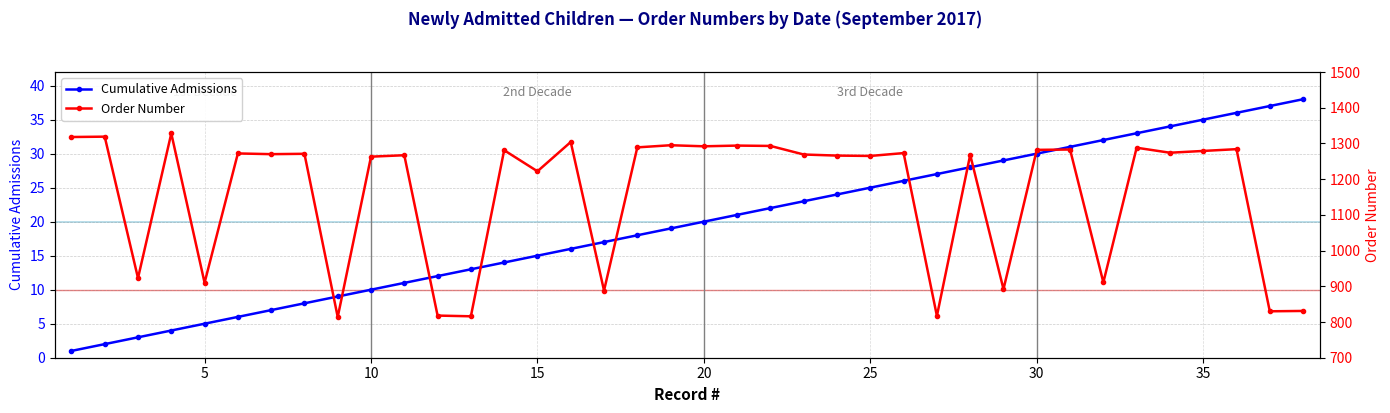

True or false: Cumulative Admissions has more than 2 points higher than both neighbors.

False